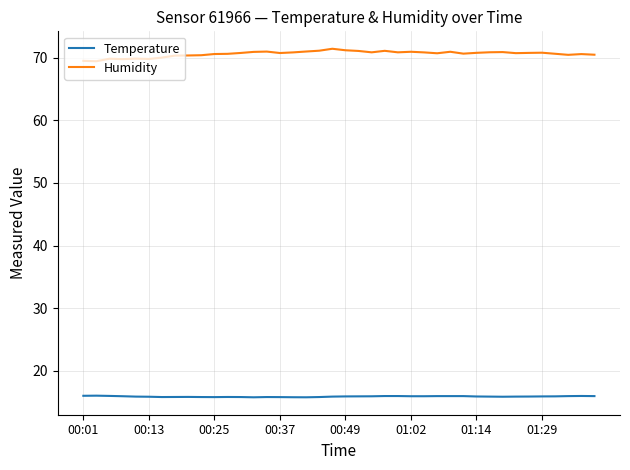

True or false: Humidity and Temperature cross at least once.

False